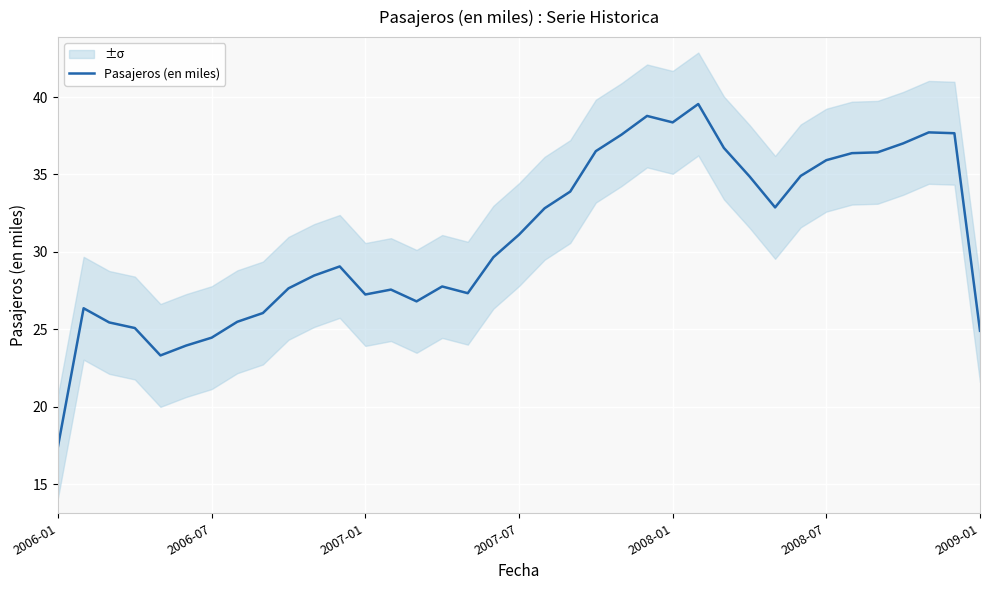

How many points are lower than both their immediate neighbors (excluding endpoints)?

6